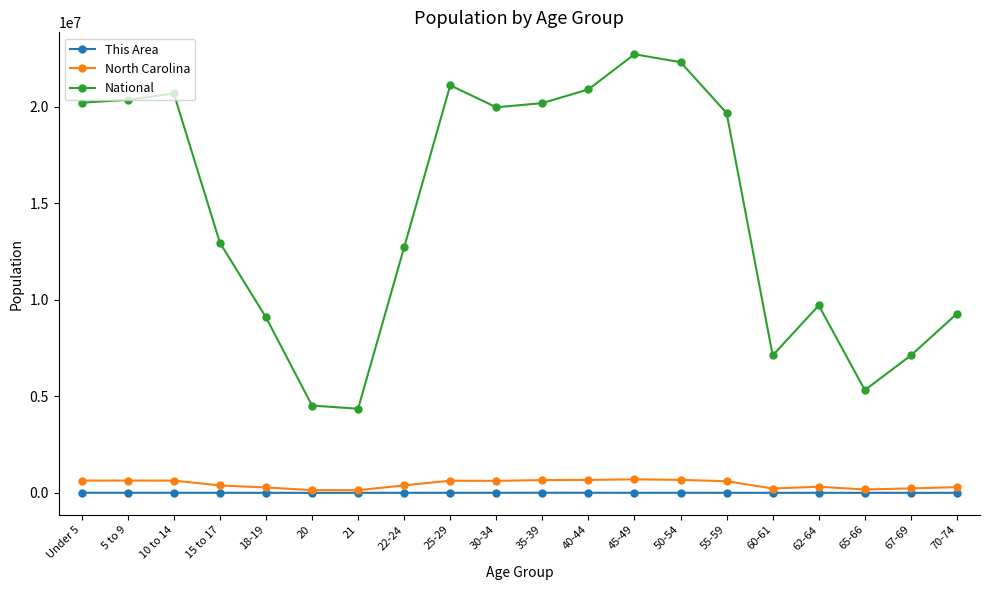

Does the chart display data point markers on the line(s)?

Yes